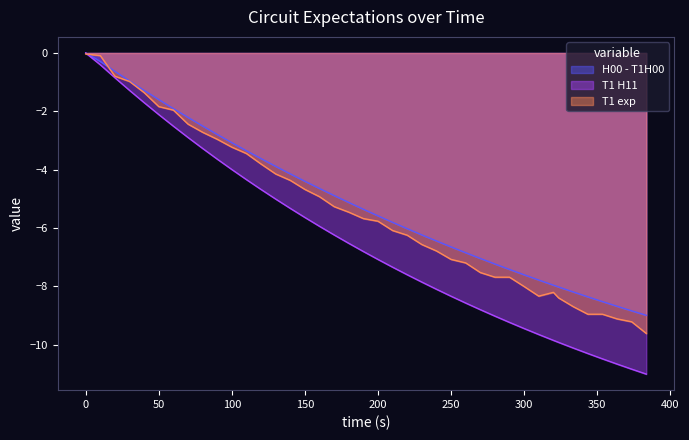

What is the minimum value shown in the chart?

-11.0